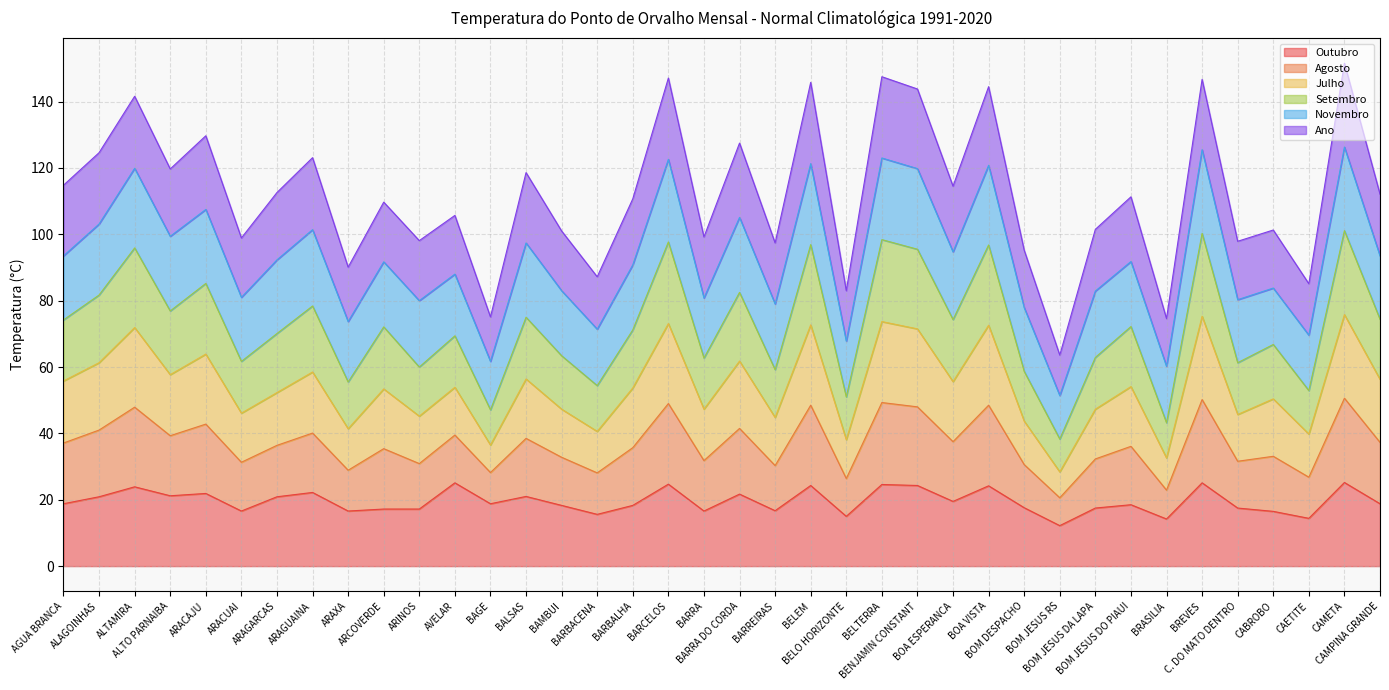

What is the lowest value of the Outubro series?

12.2